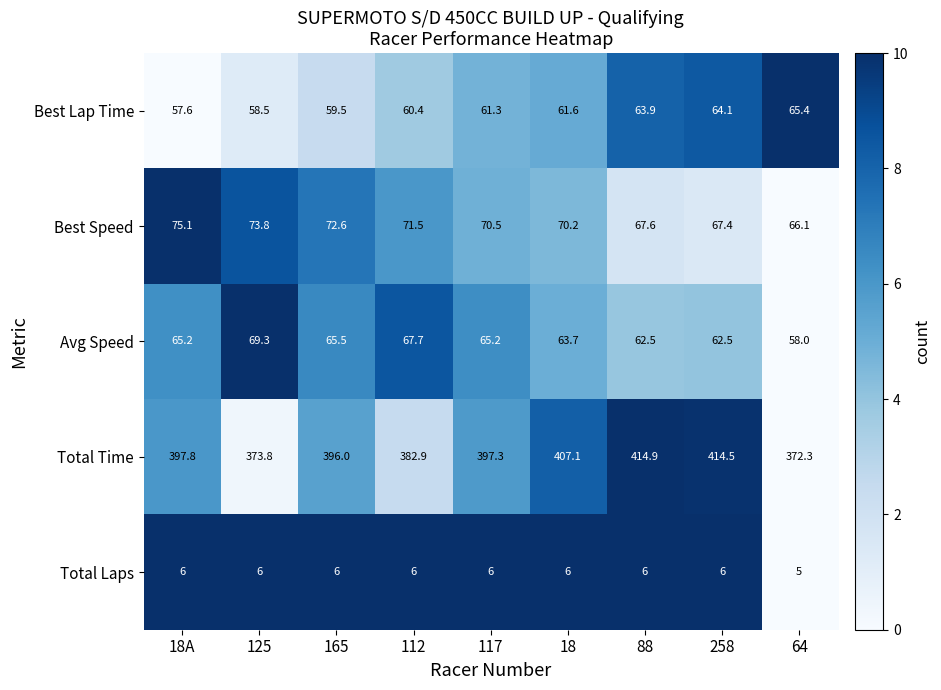

What value does the Avg Speed series have at 125?

69.3